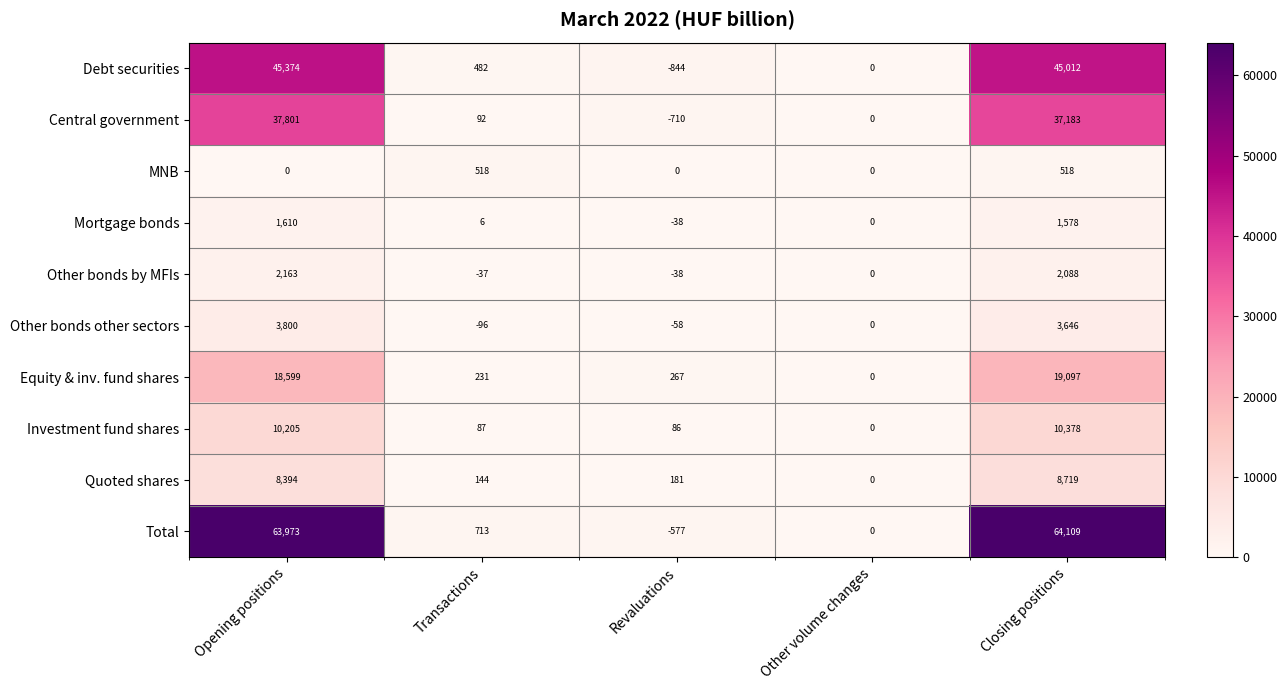

List the series in order of their peak value, highest first.

Total, Debt securities, Central government, Equity & inv. fund shares, Investment fund shares, Quoted shares, Other bonds other sectors, Other bonds by MFIs, Mortgage bonds, MNB